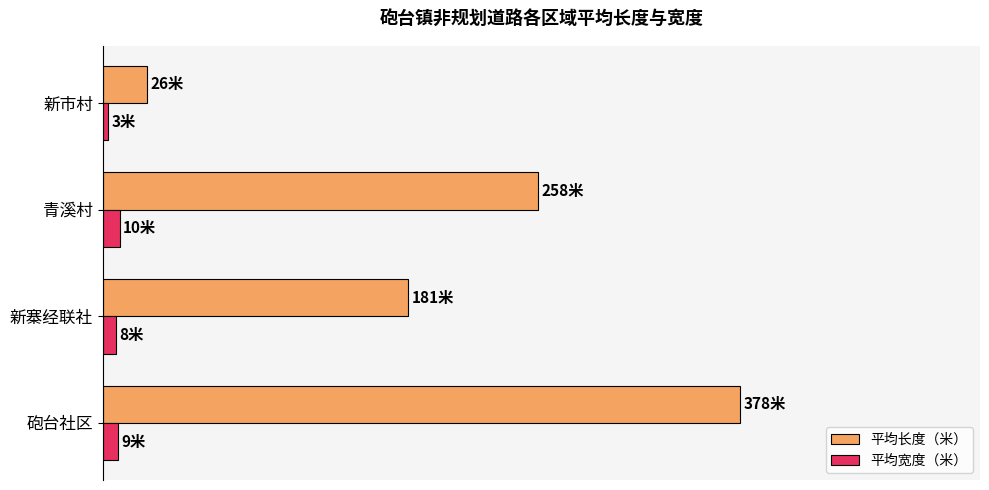

What is the lowest value of the 平均长度（米） series?

6.5